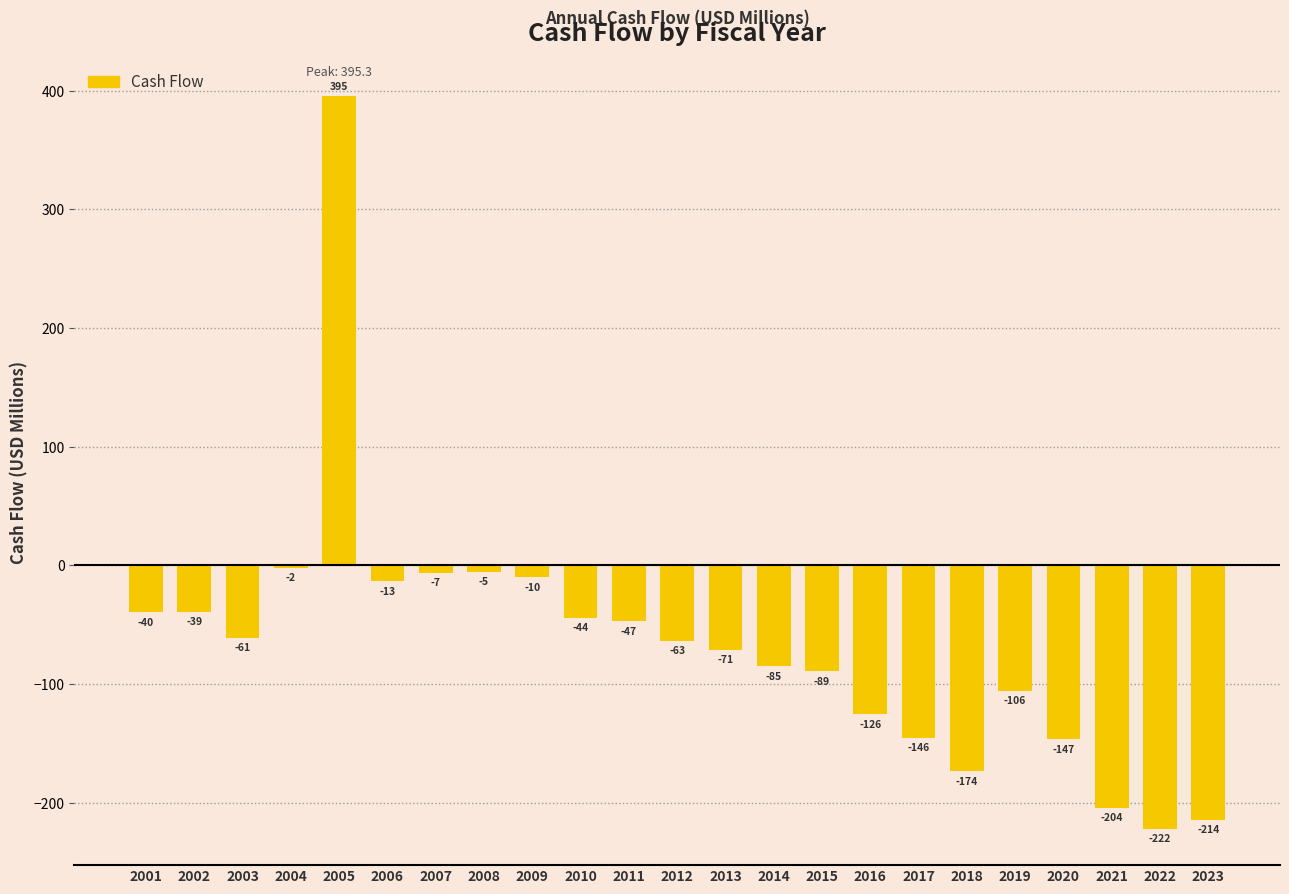

Is it true that the value at 2005 is 240.8?

False